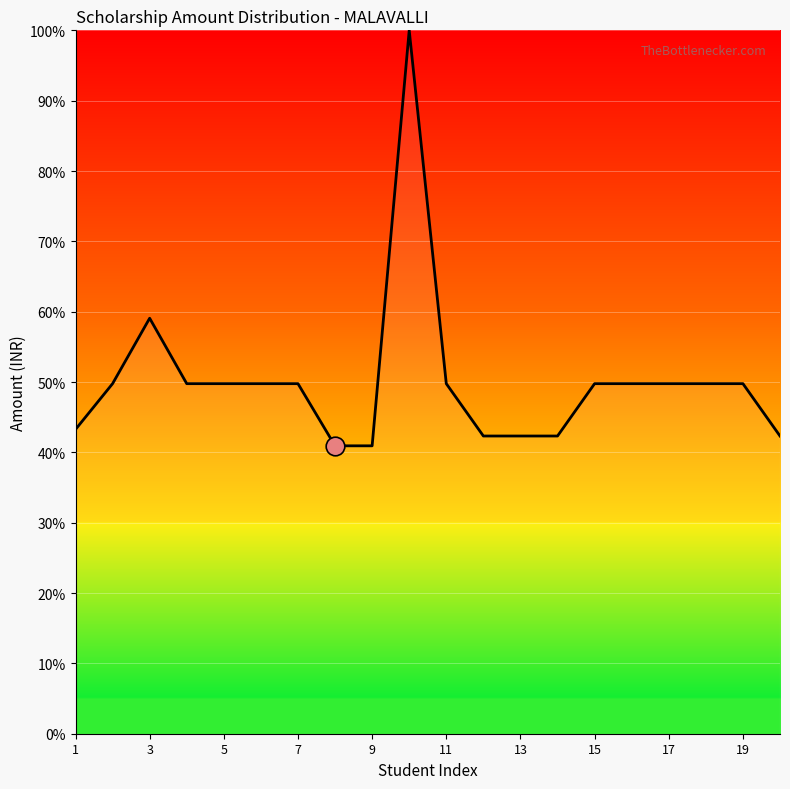

What is the difference between the maximum and minimum values?

59.1